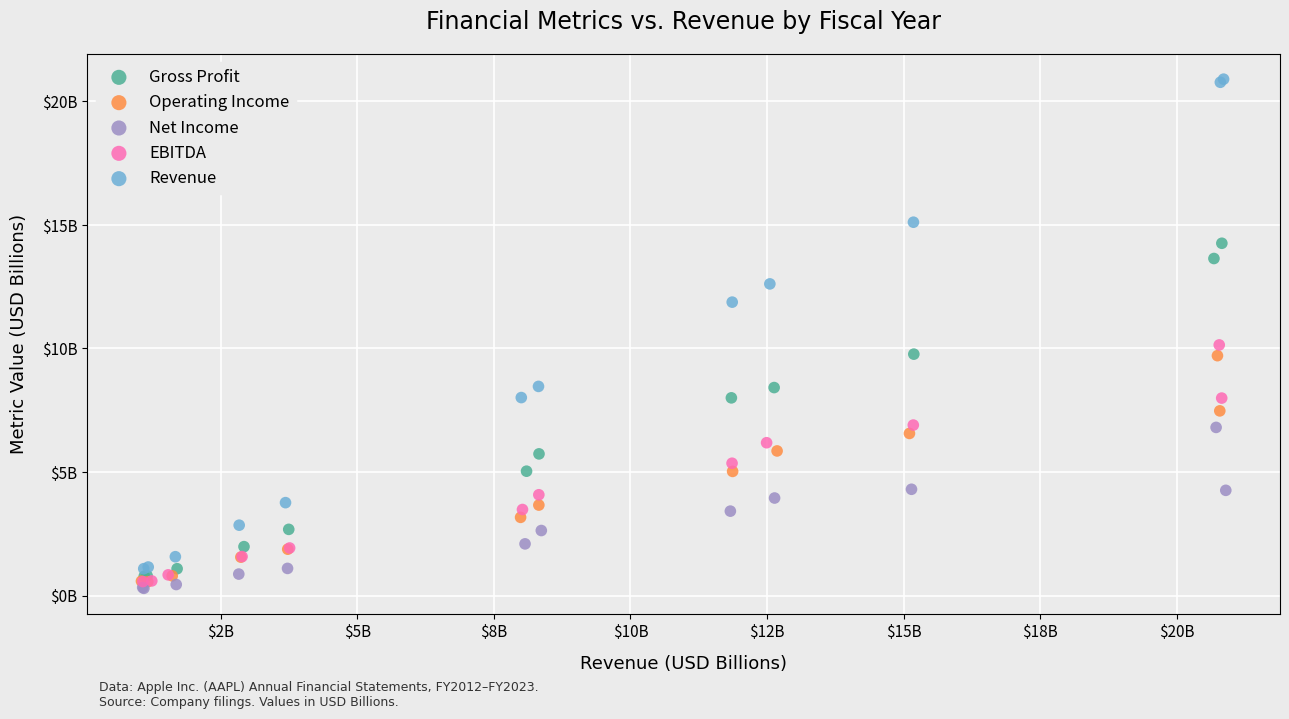

Which series reaches the minimum Y coordinate?

Net Income